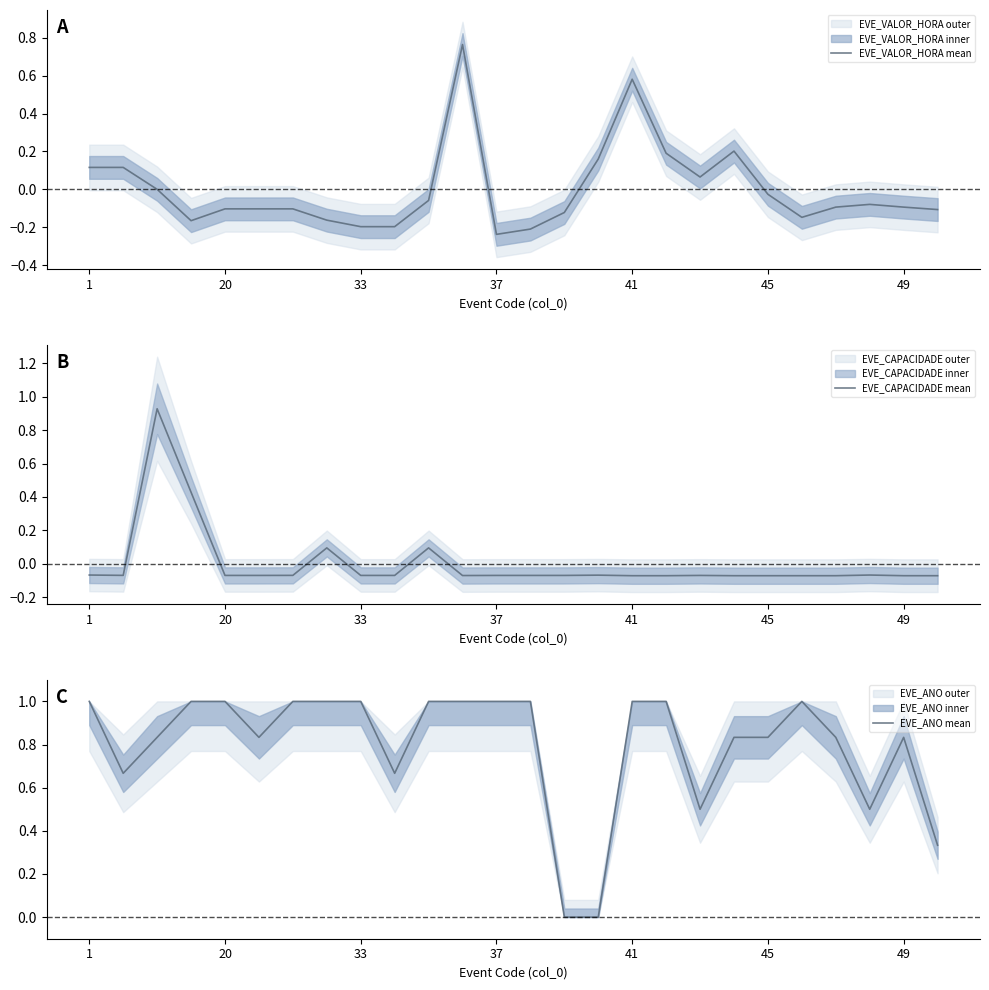

What is the value of the EVE_VALOR_HORA mean point at the 19th from the left?

0.1